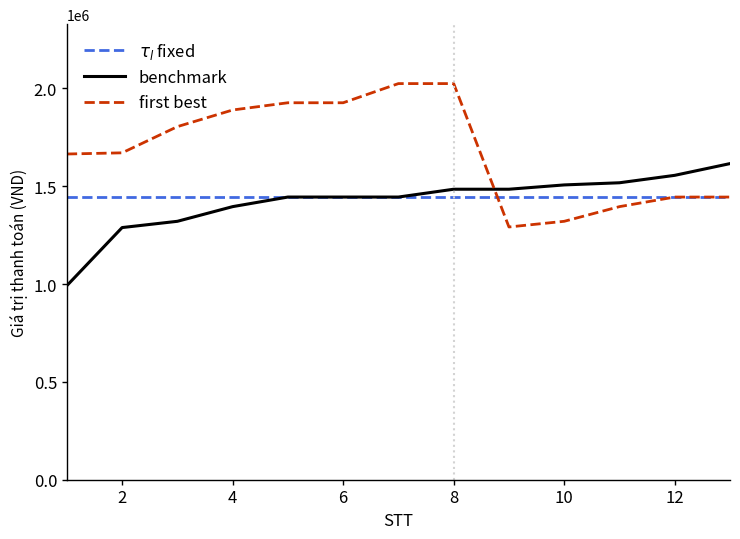

How many intersections are there between benchmark and first best?

1